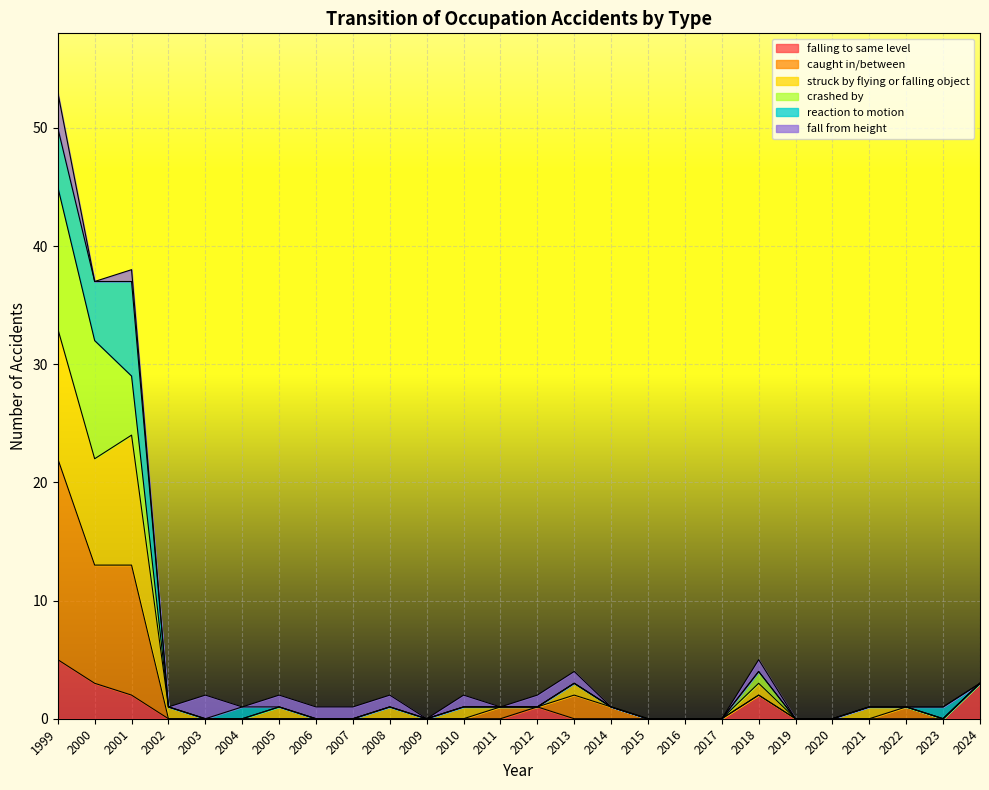

True or false: falling to same level has a value of 0 at 2019.

True